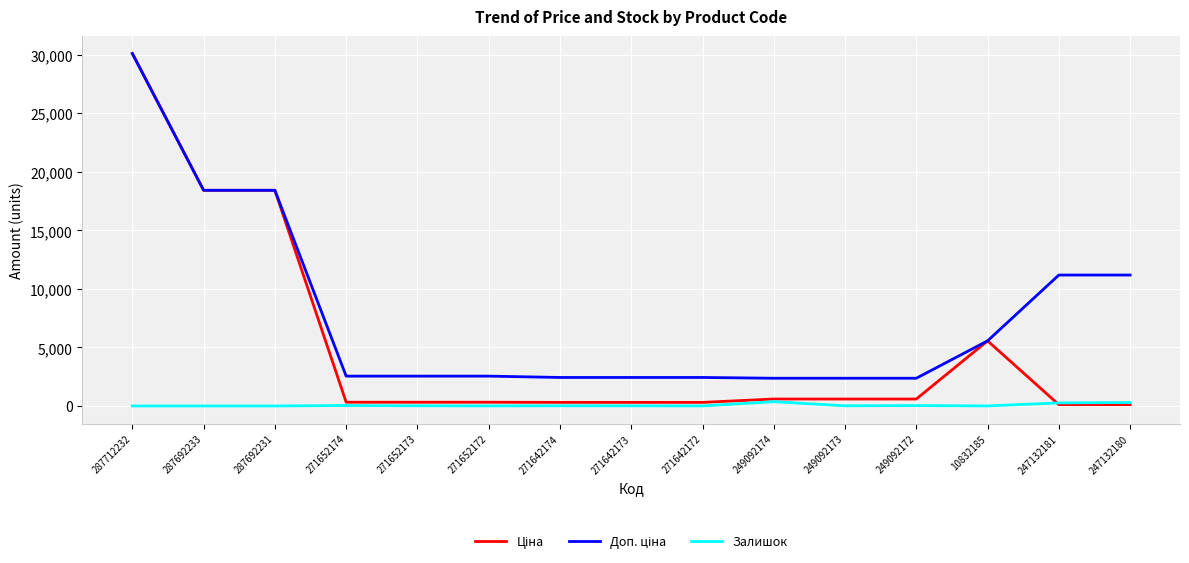

At which category is the sum across all series the highest?

287712232